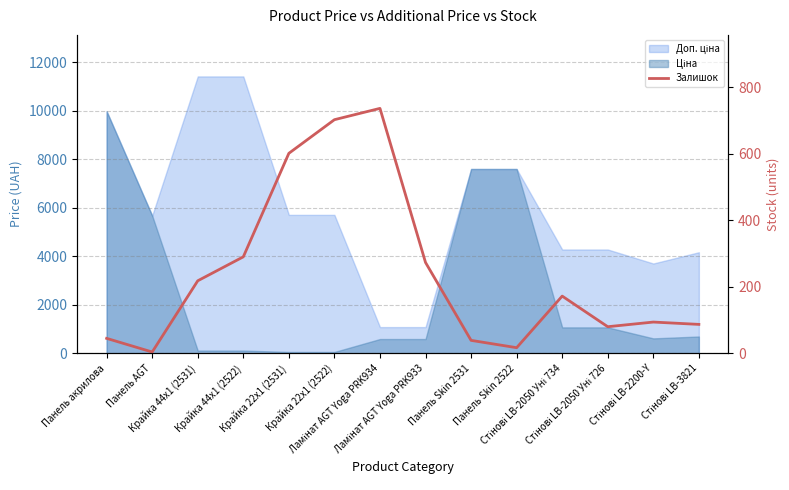

At which category does the data reach its first local valley?

Панель AGT